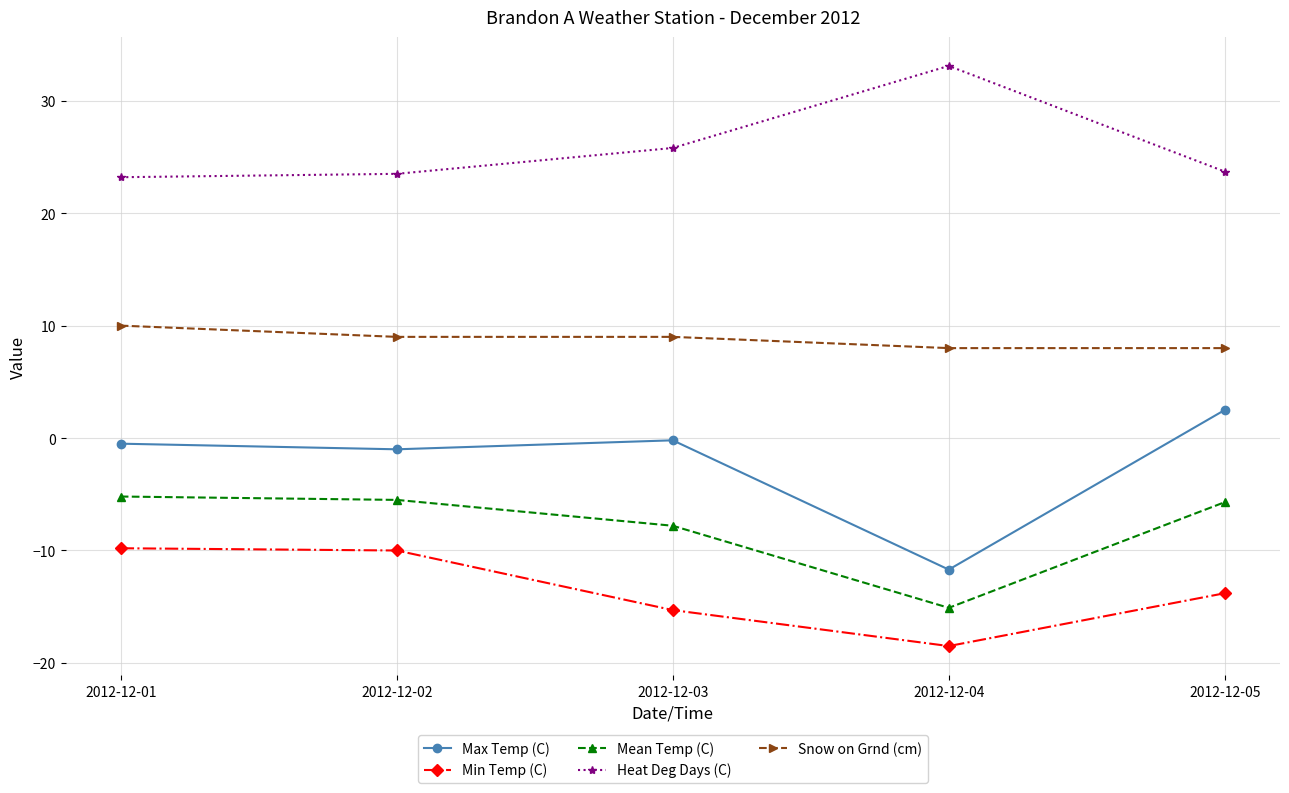

Which series has the widest spread of values?

Max Temp (C)